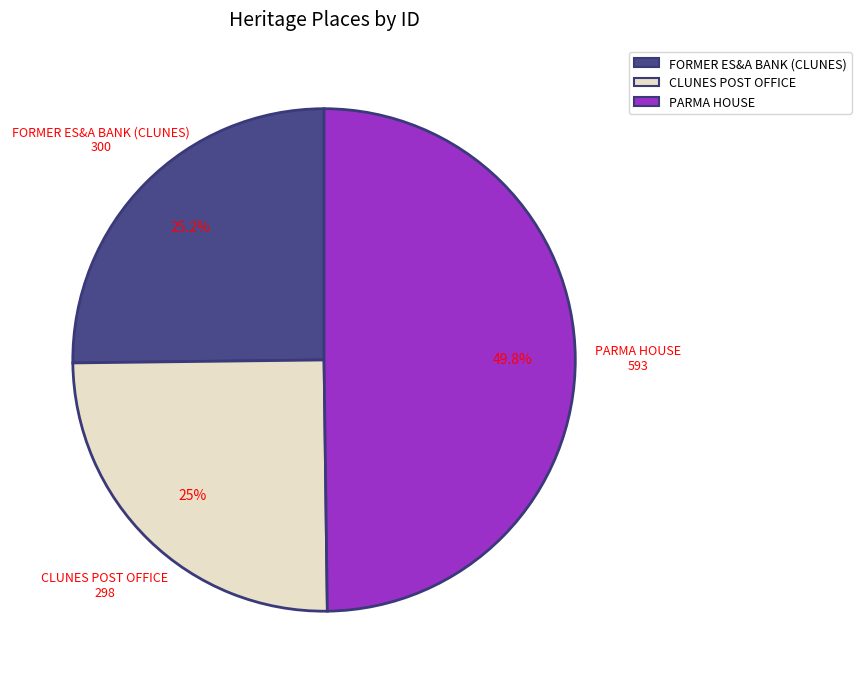

What percentage is the FORMER ES&A BANK (CLUNES) slice, to the nearest percent?

25%